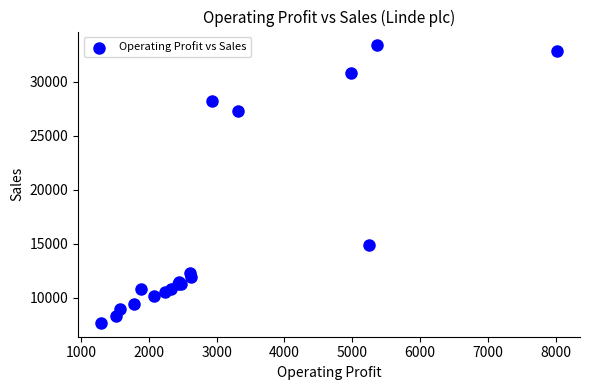

What Y value in the scatter plot is closest to 20510?

14900